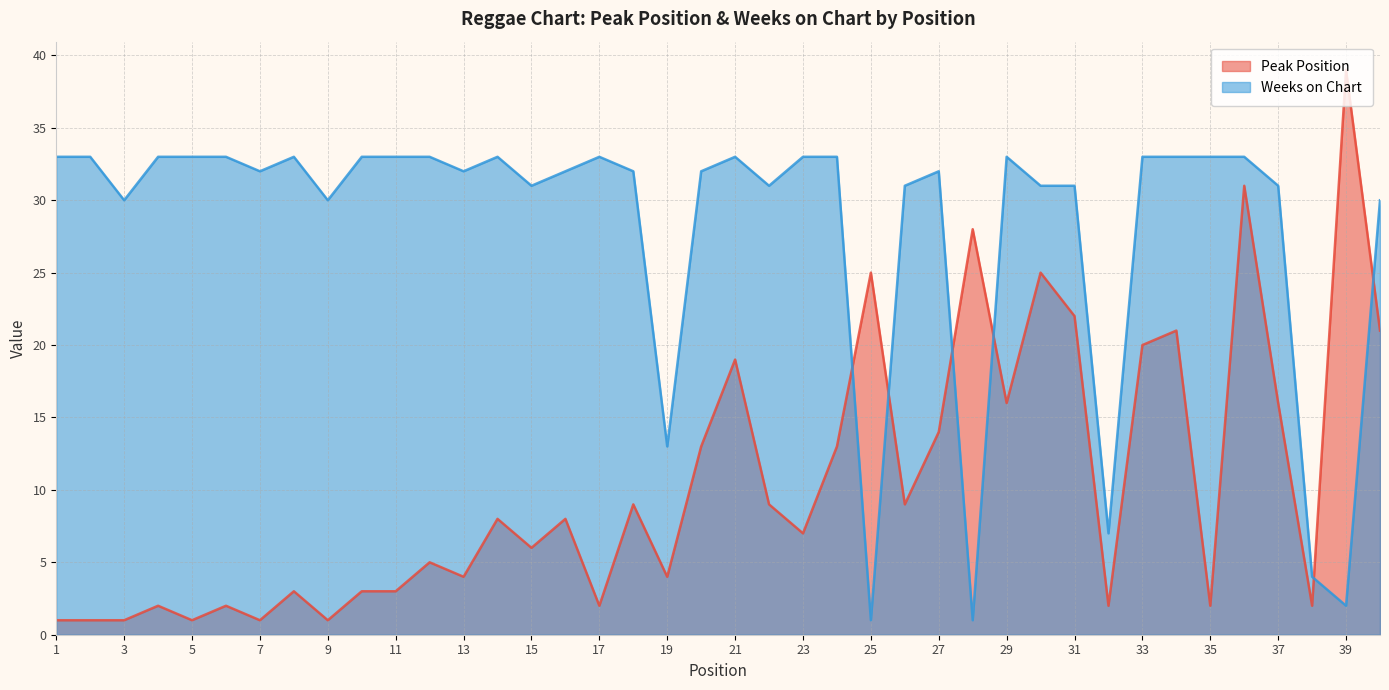

Rank the series by their maximum value, from lowest to highest.

Weeks on Chart, Peak Position